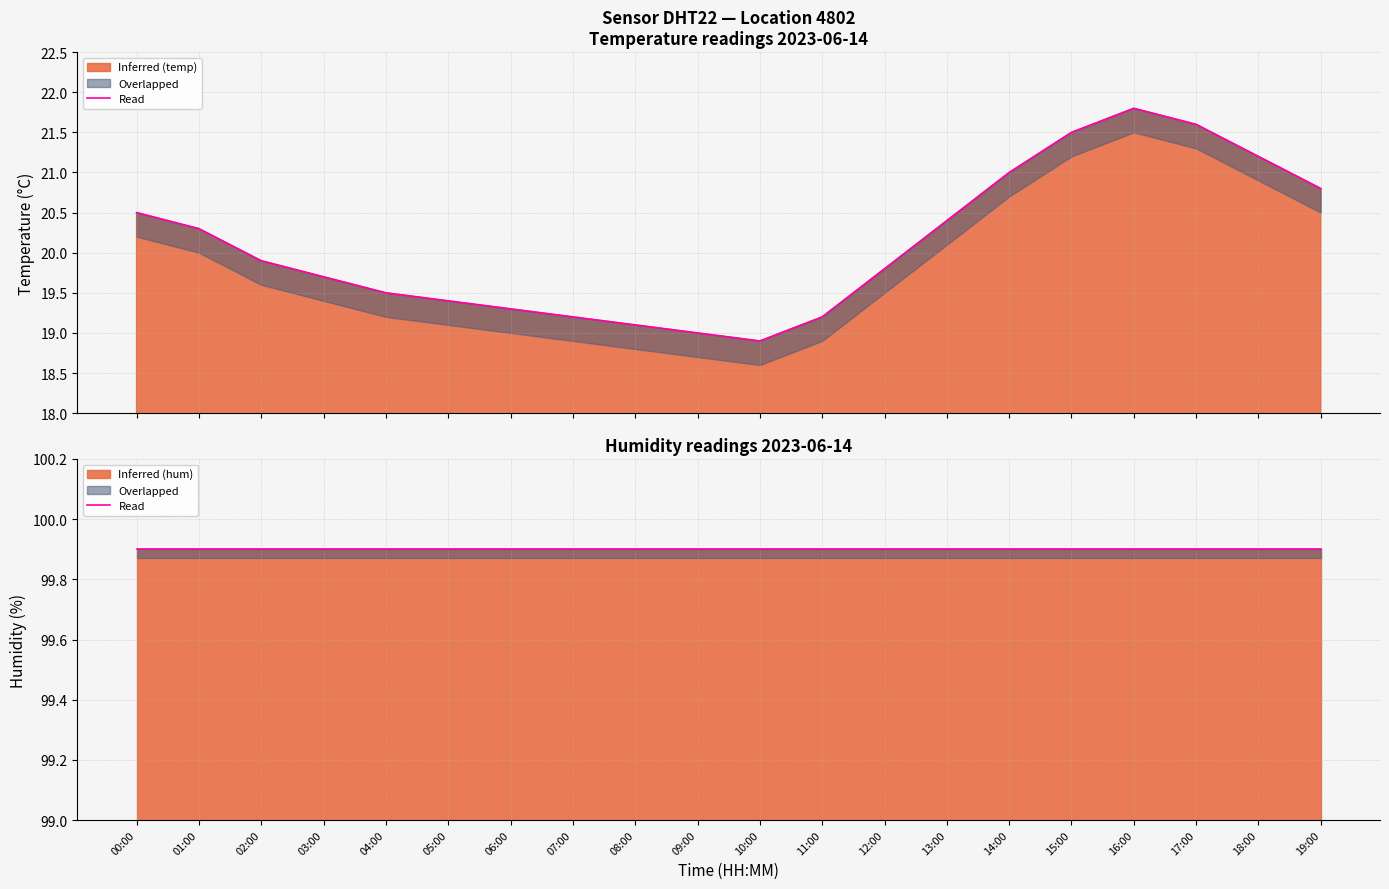

How many lines are shown in the chart?

1